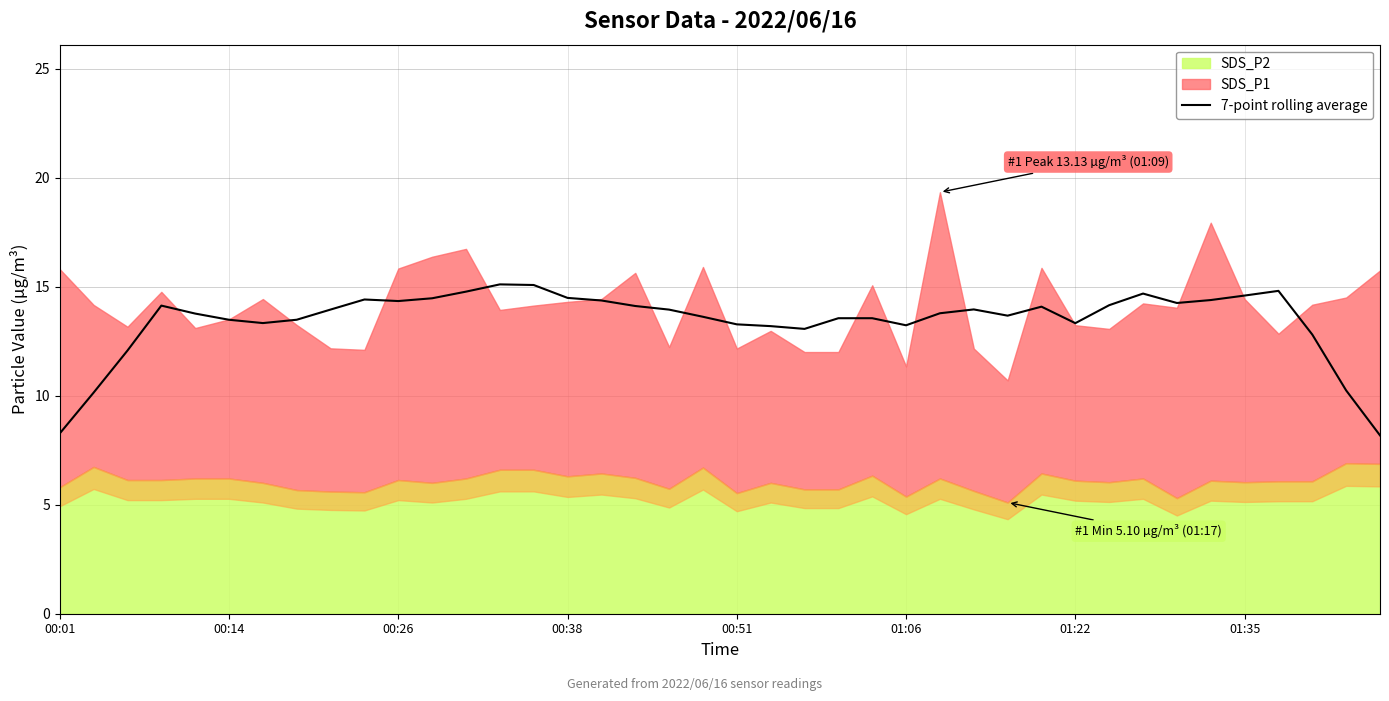

The value of 7-point rolling average at 00:26 is 19.0. True or false?

False